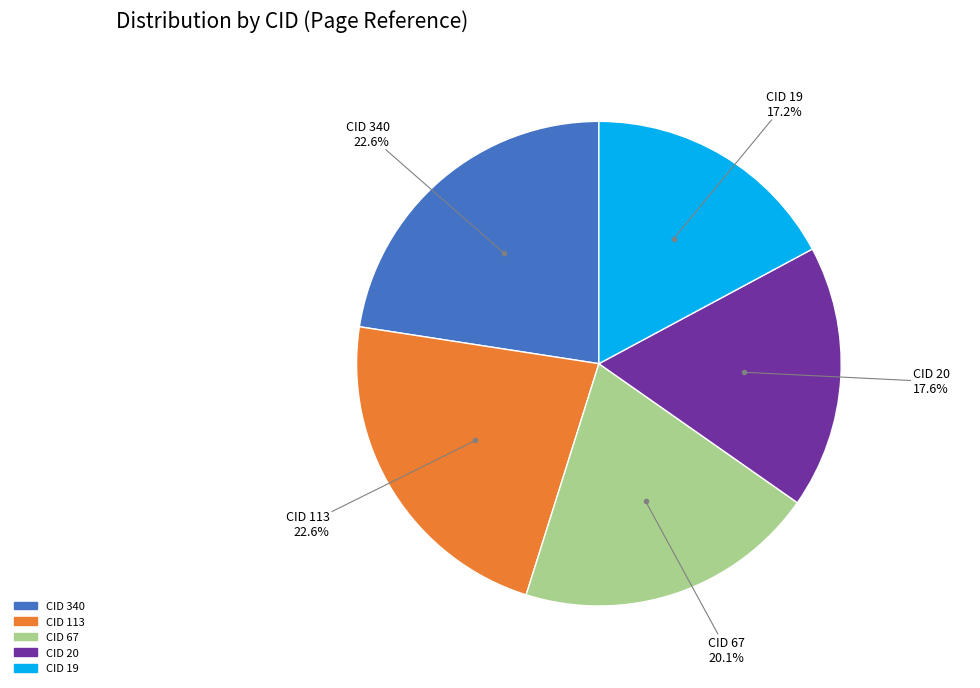

How many segments does this pie chart have?

5